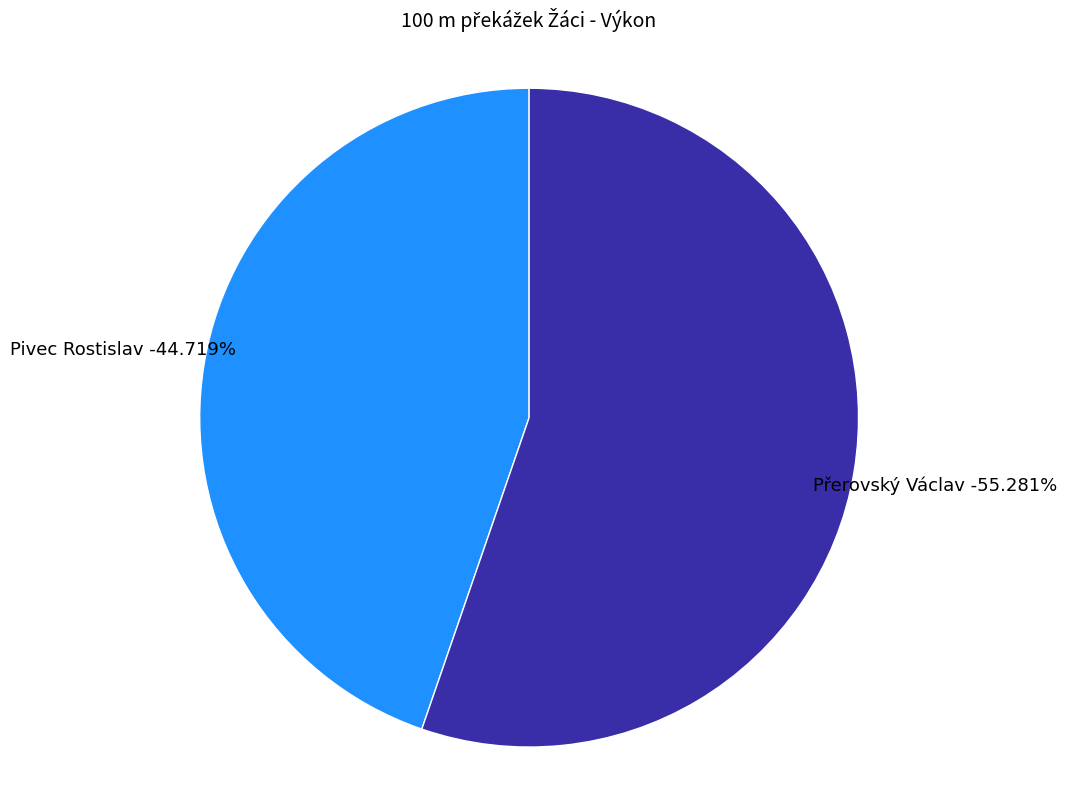

Count the number of slices in the pie.

2